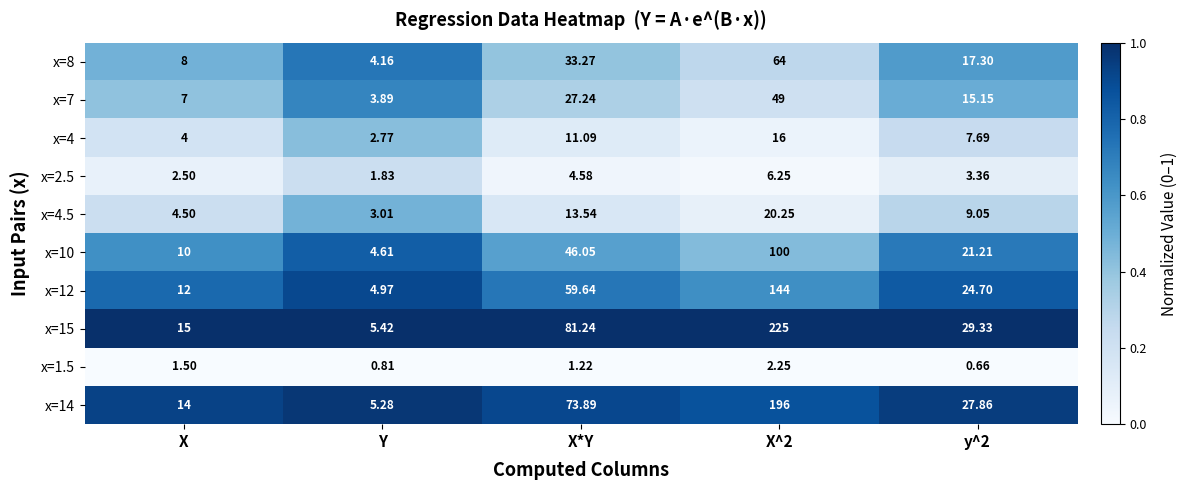

What is the total value across all series at X*Y?

351.8